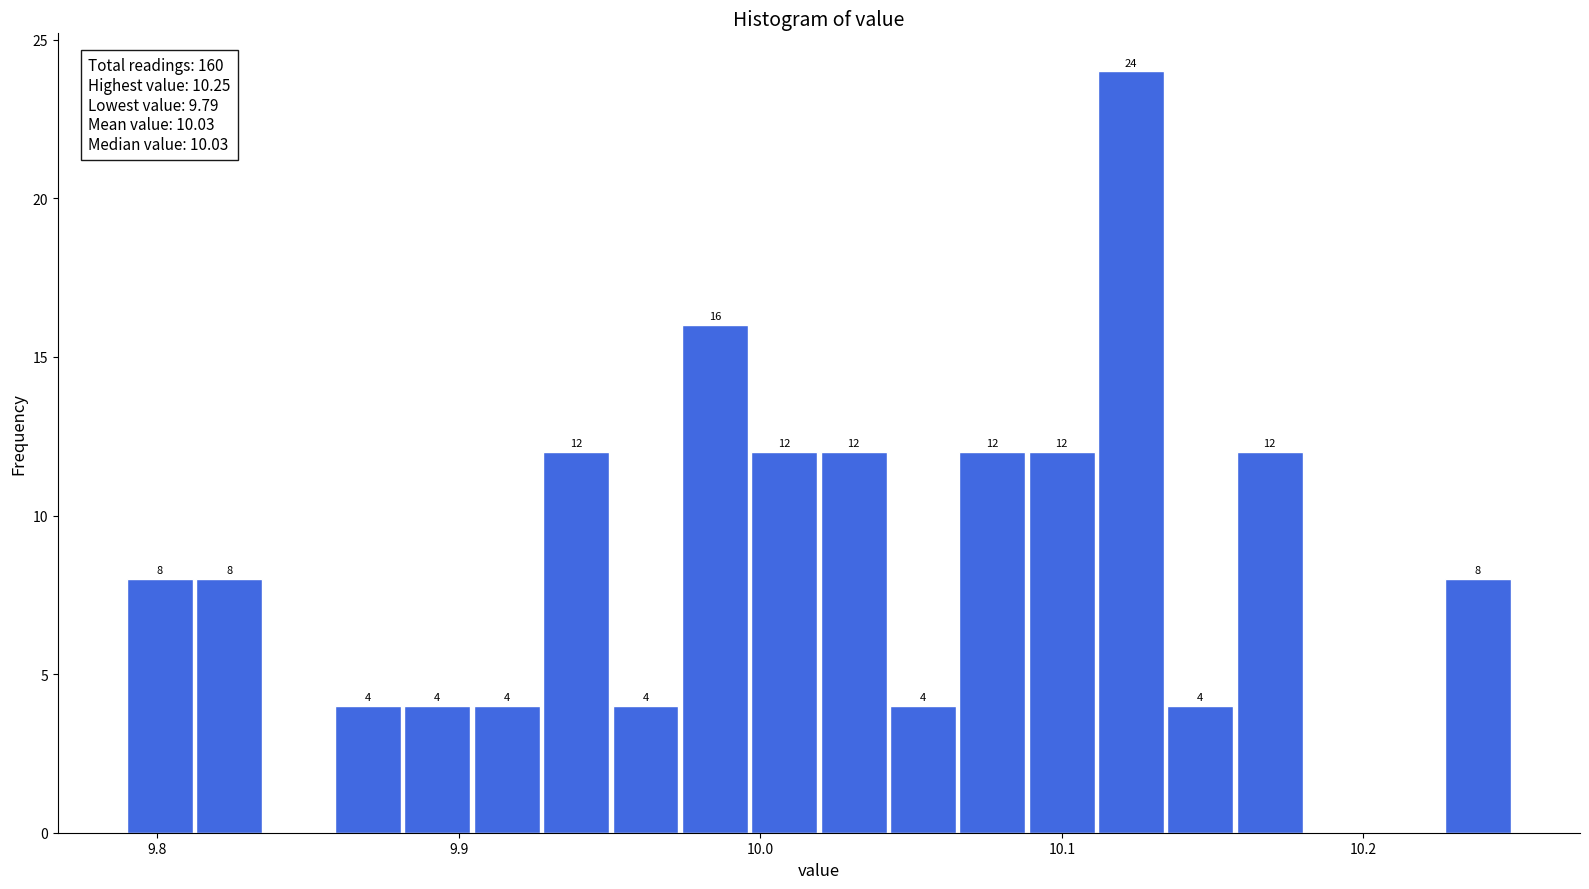

Read against the x-axis, roughly where is the centre of the tallest bar?

10.12